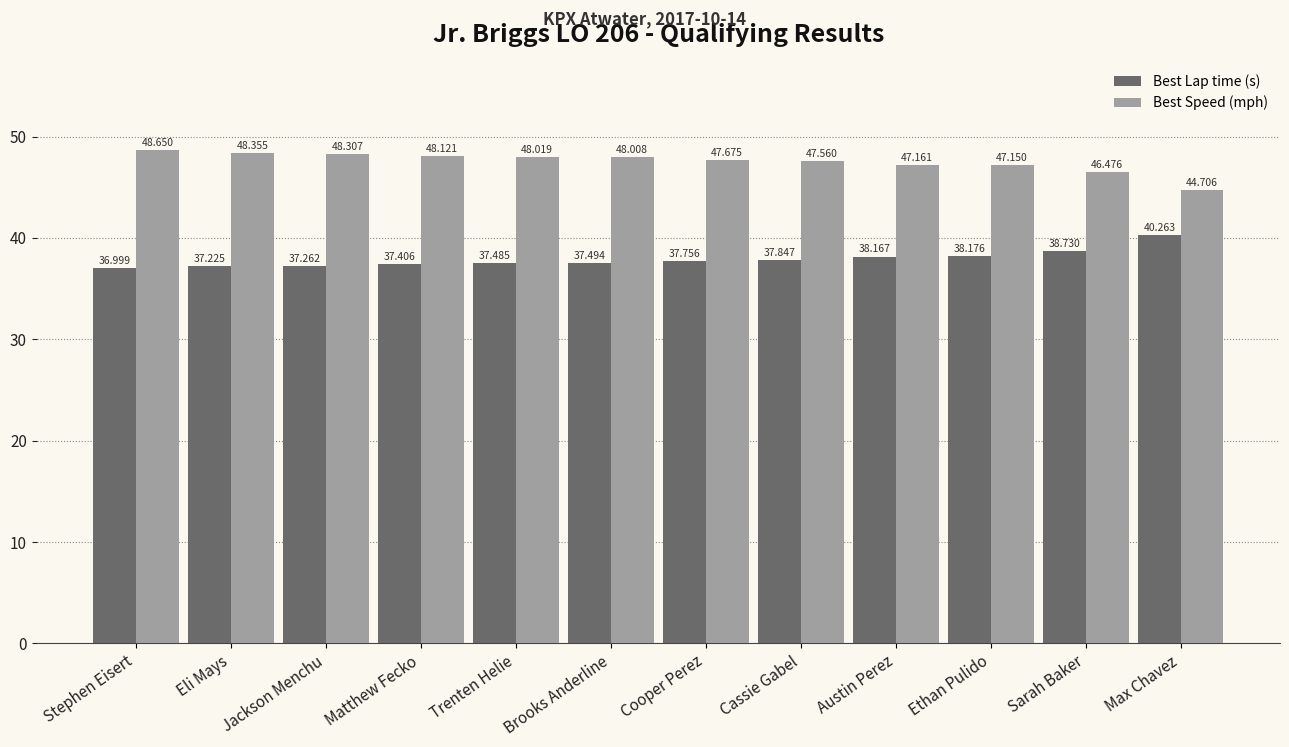

Which series has the largest range (max minus min)?

Best Speed (mph)